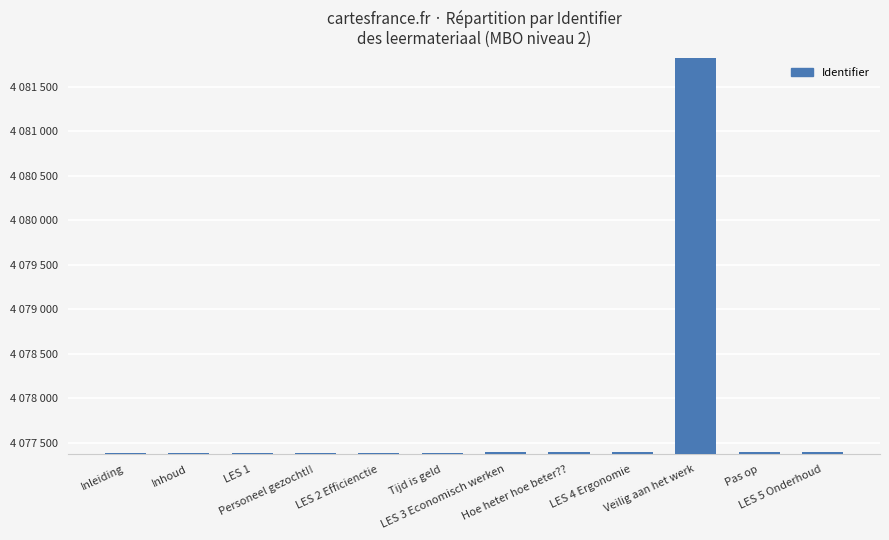

Reading left to right, list all the values displayed in this chart.

Inleiding=4077382	Inhoud=4077384	LES 1=4077385	Personeel gezocht!!=4077386	LES 2 Efficienctie=4077387	Tijd is geld=4077388	LES 3 Economisch werken=4077390	Hoe heter hoe beter??=4077391	LES 4 Ergonomie=4077392	Veilig aan het werk=4081824	Pas op=4077393	LES 5 Onderhoud=4077394